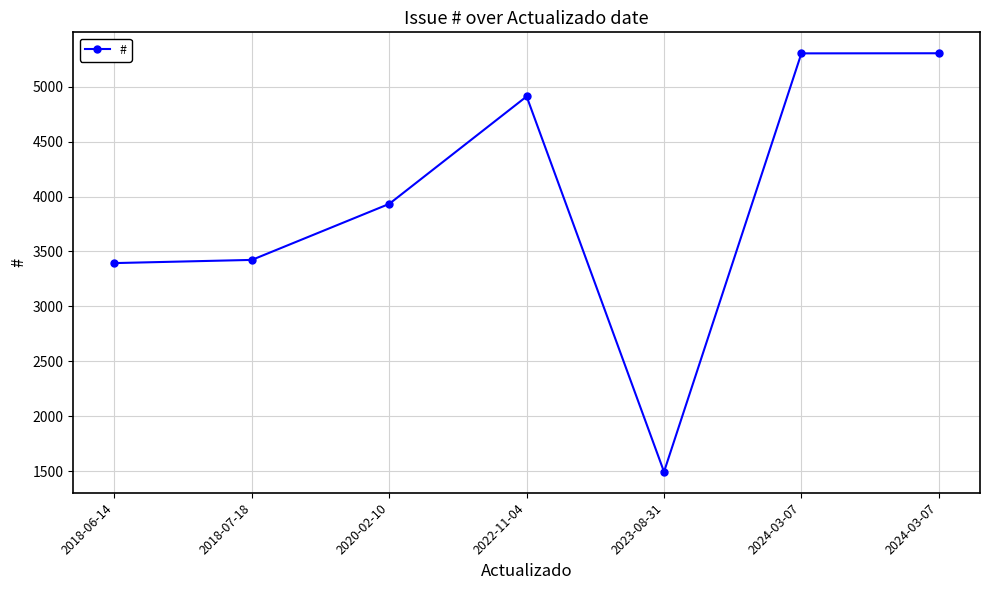

How many lines are shown in the chart?

1